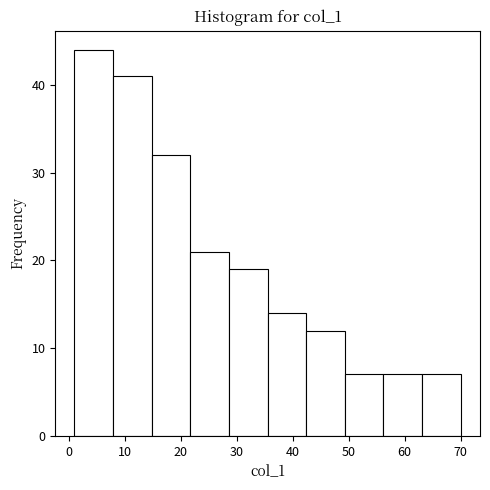

Reading left to right, list every bar in this chart as the range it spans on the x-axis followed by its height. Neither the bar edges nor the heights are printed on the chart, so give them approximately, as read against the axes.

1.0 to 7.9: 44
7.9 to 14.8: 41
14.8 to 21.7: 32
21.7 to 28.6: 21
28.6 to 35.5: 19
35.5 to 42.4: 14
42.4 to 49.3: 12
49.3 to 56.2: 7
56.2 to 63.1: 7
63.1 to 70.0: 7